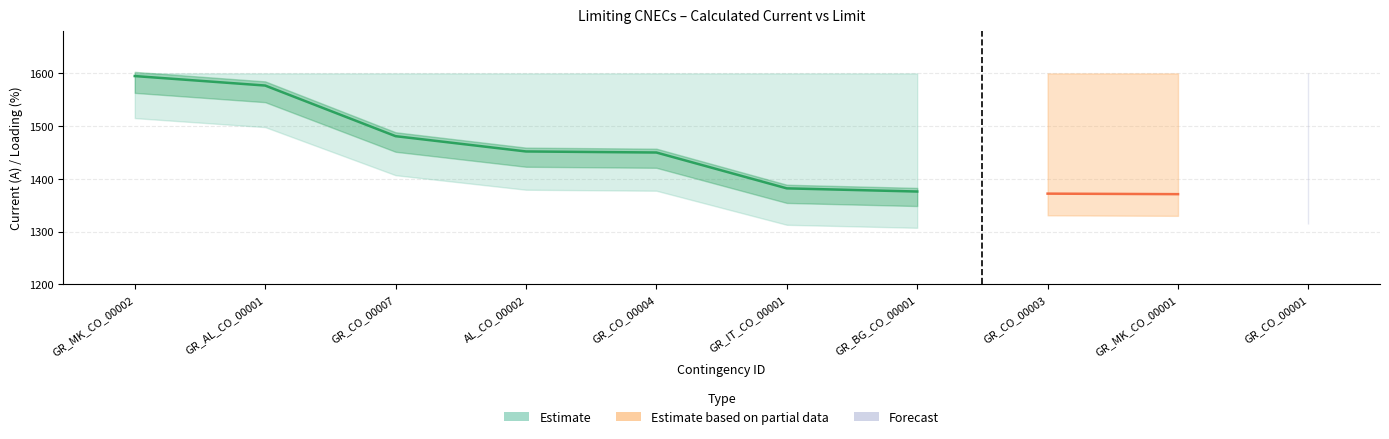

List the labels in order of Loading (%) value, largest first.

GR_MK_CO_00002, GR_AL_CO_00001, GR_CO_00007, AL_CO_00002, GR_CO_00004, GR_IT_CO_00001, GR_BG_CO_00001, GR_CO_00003, GR_MK_CO_00001, GR_CO_00001